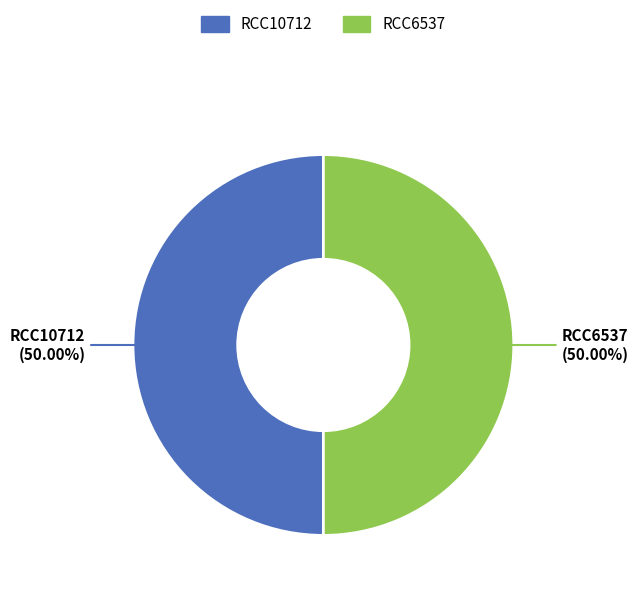

What is the ratio of the value at RCC10712 to the value at RCC6537?

1.0